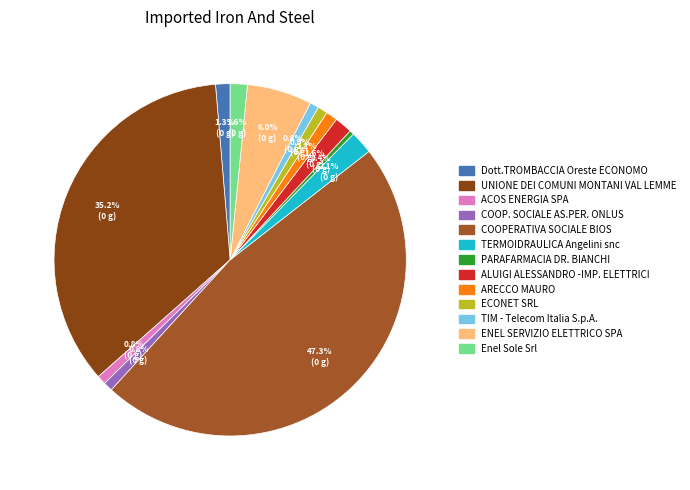

What portion of the pie excludes COOPERATIVA SOCIALE BIOS?

52.7%